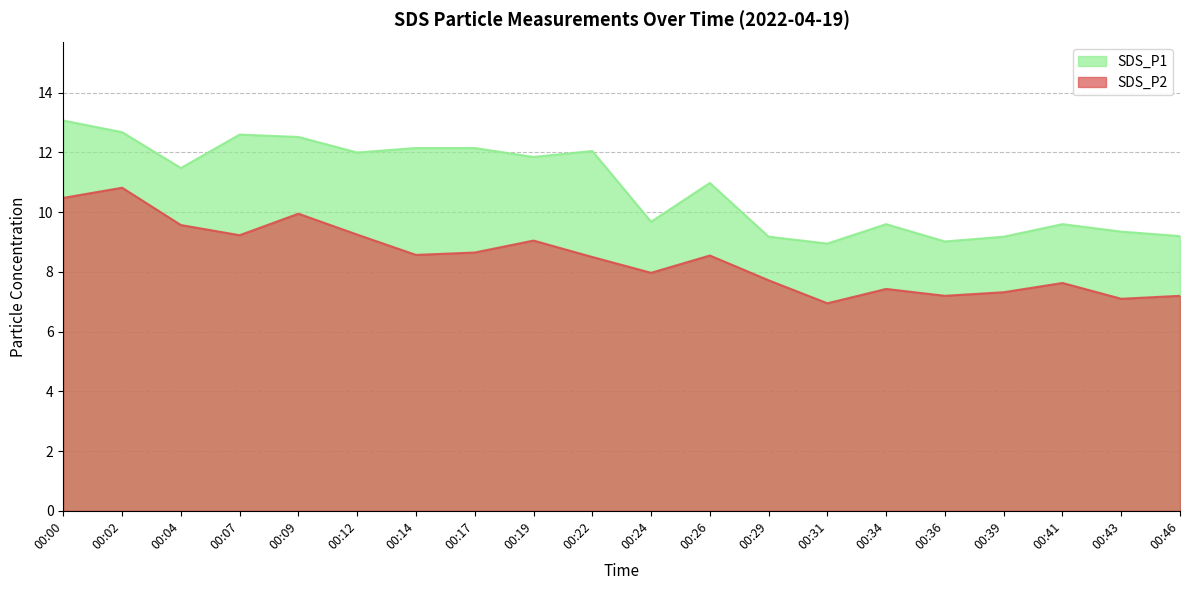

Where does the SDS_P1 series first go above 11?

00:00